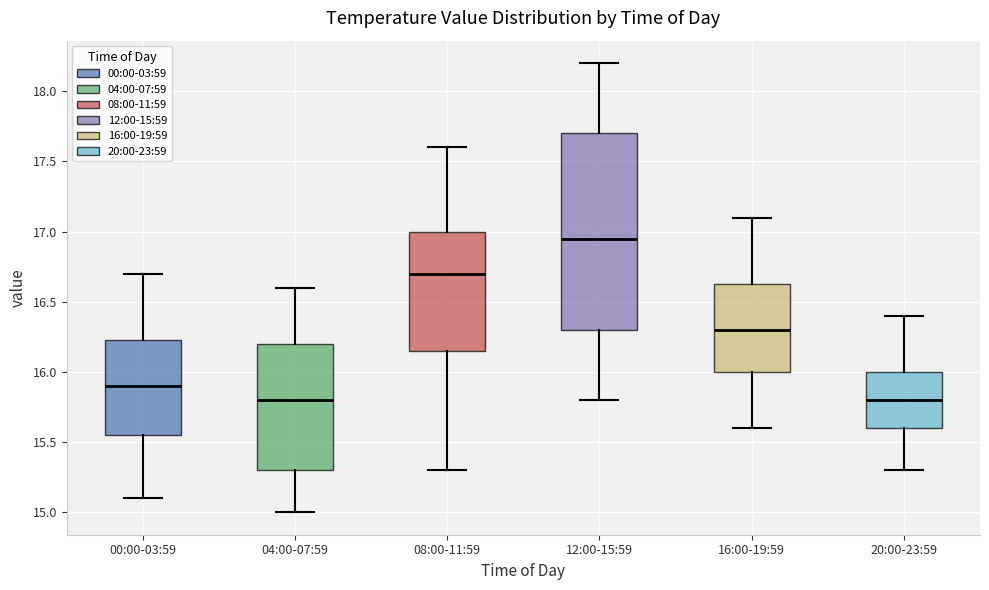

Reading left to right, read every box against the y-axis: the position of its median line, the range the box covers, and the ends of its whiskers. The values are not printed on the chart, so give them approximately, as read against the axis.

00:00-03:59: median 15.90, box 15.55 to 16.25, whiskers 15.10 to 16.70
04:00-07:59: median 15.80, box 15.30 to 16.20, whiskers 15.00 to 16.60
08:00-11:59: median 16.70, box 16.15 to 17.00, whiskers 15.30 to 17.60
12:00-15:59: median 16.95, box 16.30 to 17.70, whiskers 15.80 to 18.20
16:00-19:59: median 16.30, box 16.00 to 16.65, whiskers 15.60 to 17.10
20:00-23:59: median 15.80, box 15.60 to 16.00, whiskers 15.30 to 16.40